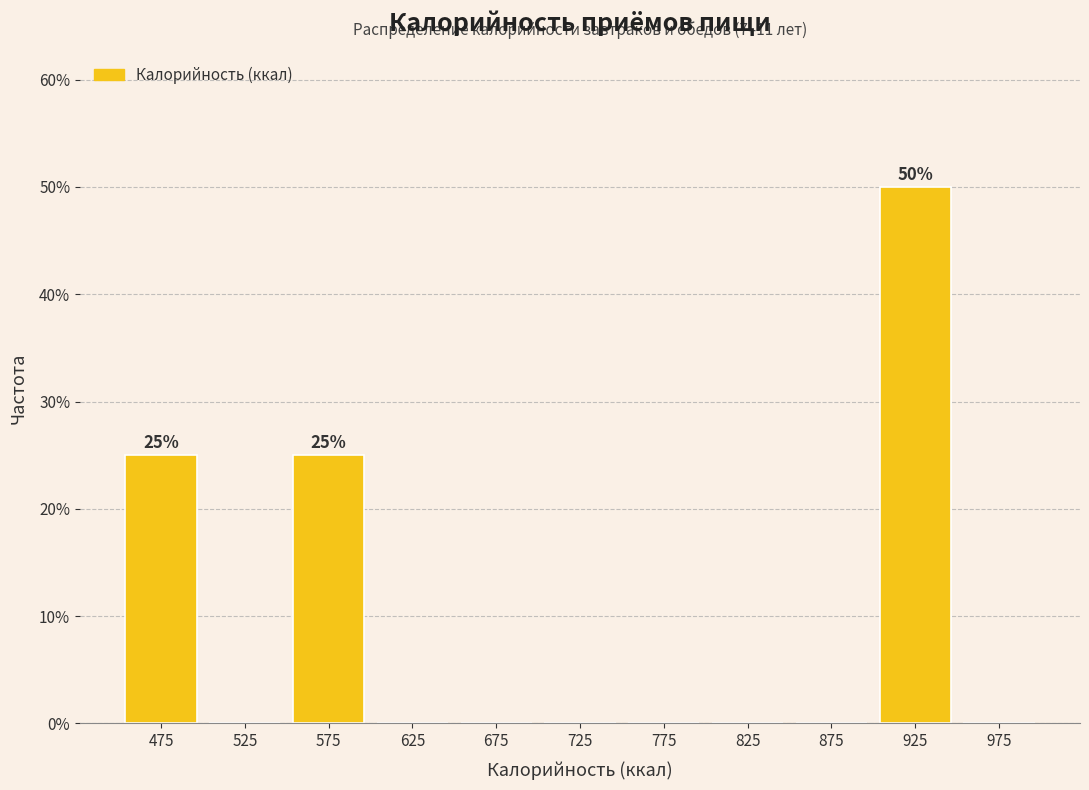

Over which range of the x-axis is the bar tallest?

900 to 950